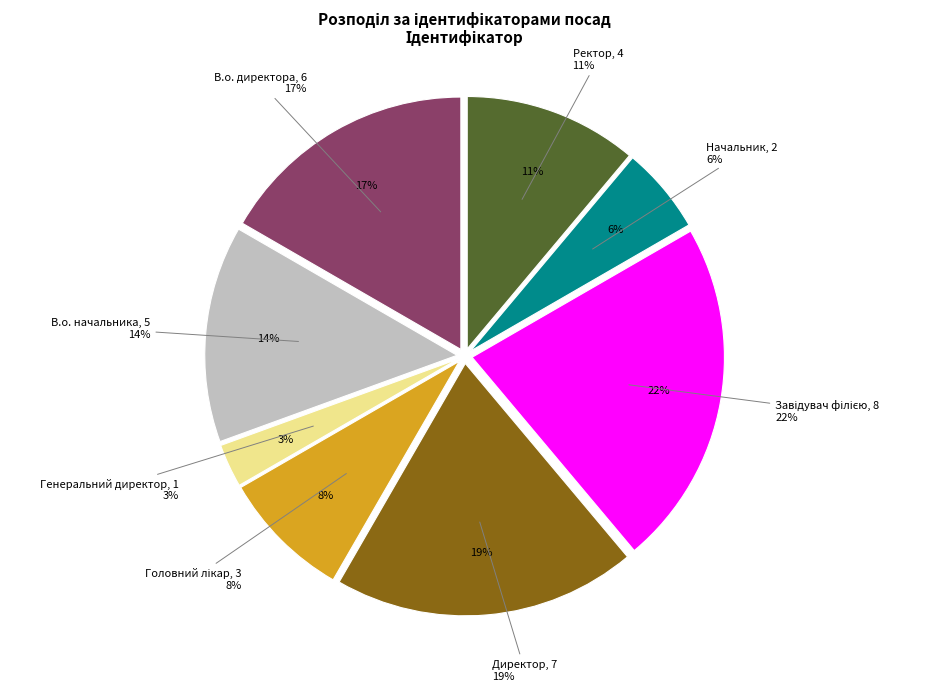

Between Головний лікар and В.о. начальника, which is larger?

В.о. начальника